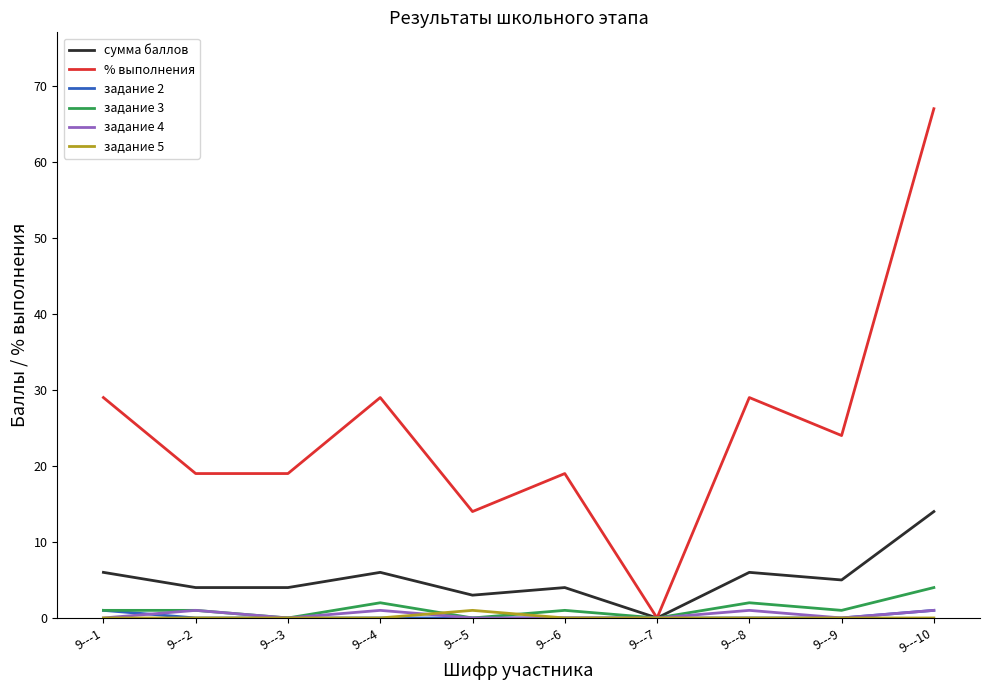

True or false: задание 3 has a value of 1 at 9---1.

True